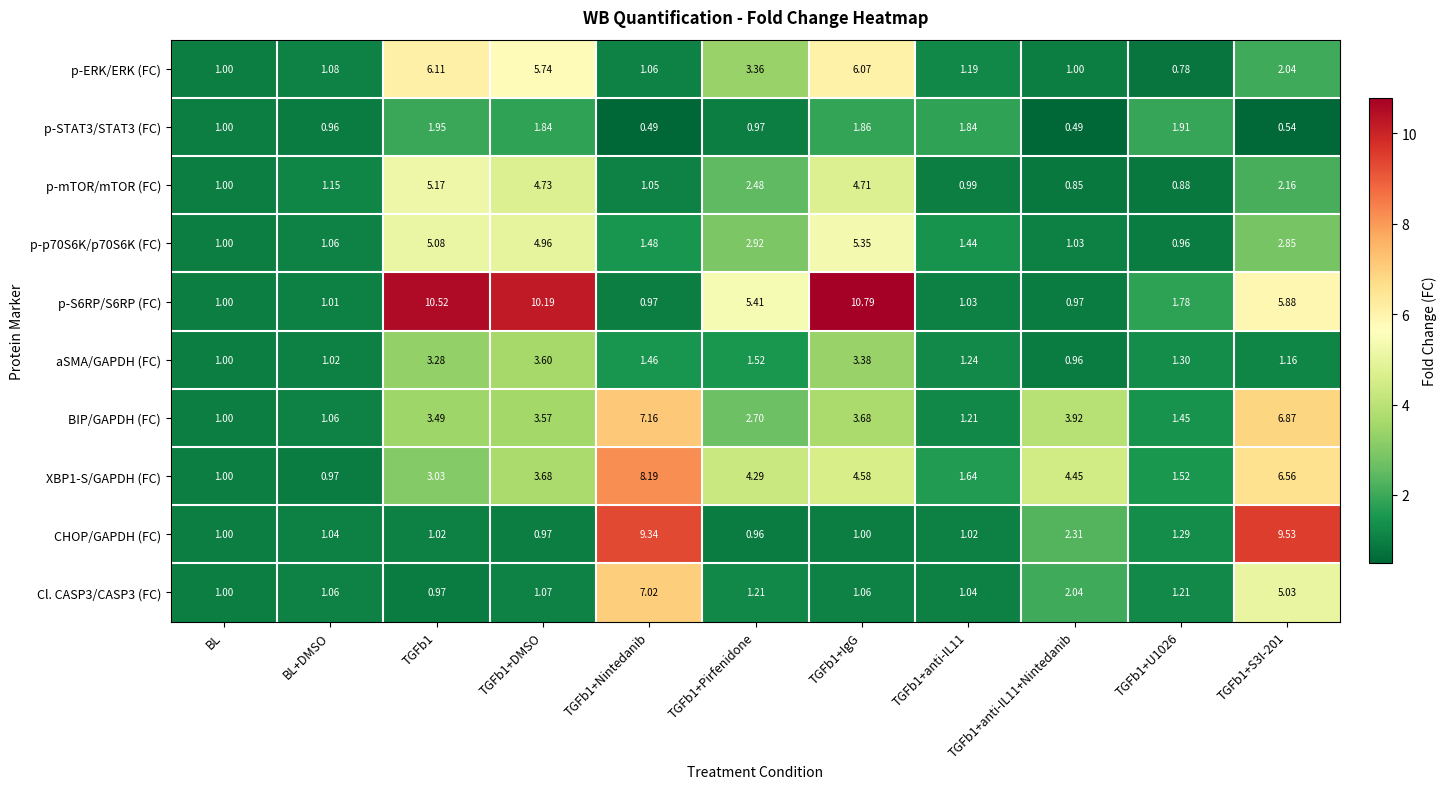

Reading left to right, extract all data points from this chart.

p-ERK/ERK (FC): BL=1.0	BL+DMSO=1.1	TGFb1=6.1	TGFb1+DMSO=5.7	TGFb1+Nintedanib=1.1	TGFb1+Pirfenidone=3.4	TGFb1+IgG=6.1	TGFb1+anti-IL11=1.2	TGFb1+anti-IL11+Nintedanib=1.0	TGFb1+U1026=0.8	TGFb1+S3I-201=2.0
p-STAT3/STAT3 (FC): BL=1.0	BL+DMSO=1.0	TGFb1=1.9	TGFb1+DMSO=1.8	TGFb1+Nintedanib=0.5	TGFb1+Pirfenidone=1.0	TGFb1+IgG=1.9	TGFb1+anti-IL11=1.8	TGFb1+anti-IL11+Nintedanib=0.5	TGFb1+U1026=1.9	TGFb1+S3I-201=0.5
p-mTOR/mTOR (FC): BL=1.0	BL+DMSO=1.1	TGFb1=5.2	TGFb1+DMSO=4.7	TGFb1+Nintedanib=1.1	TGFb1+Pirfenidone=2.5	TGFb1+IgG=4.7	TGFb1+anti-IL11=1.0	TGFb1+anti-IL11+Nintedanib=0.8	TGFb1+U1026=0.9	TGFb1+S3I-201=2.2
p-p70S6K/p70S6K (FC): BL=1.0	BL+DMSO=1.1	TGFb1=5.1	TGFb1+DMSO=5.0	TGFb1+Nintedanib=1.5	TGFb1+Pirfenidone=2.9	TGFb1+IgG=5.3	TGFb1+anti-IL11=1.4	TGFb1+anti-IL11+Nintedanib=1.0	TGFb1+U1026=1.0	TGFb1+S3I-201=2.9
p-S6RP/S6RP (FC): BL=1.0	BL+DMSO=1.0	TGFb1=10.5	TGFb1+DMSO=10.2	TGFb1+Nintedanib=1.0	TGFb1+Pirfenidone=5.4	TGFb1+IgG=10.8	TGFb1+anti-IL11=1.0	TGFb1+anti-IL11+Nintedanib=1.0	TGFb1+U1026=1.8	TGFb1+S3I-201=5.9
aSMA/GAPDH (FC): BL=1.0	BL+DMSO=1.0	TGFb1=3.3	TGFb1+DMSO=3.6	TGFb1+Nintedanib=1.5	TGFb1+Pirfenidone=1.5	TGFb1+IgG=3.4	TGFb1+anti-IL11=1.2	TGFb1+anti-IL11+Nintedanib=1.0	TGFb1+U1026=1.3	TGFb1+S3I-201=1.2
BIP/GAPDH (FC): BL=1.0	BL+DMSO=1.1	TGFb1=3.5	TGFb1+DMSO=3.6	TGFb1+Nintedanib=7.2	TGFb1+Pirfenidone=2.7	TGFb1+IgG=3.7	TGFb1+anti-IL11=1.2	TGFb1+anti-IL11+Nintedanib=3.9	TGFb1+U1026=1.4	TGFb1+S3I-201=6.9
XBP1-S/GAPDH (FC): BL=1.0	BL+DMSO=1.0	TGFb1=3.0	TGFb1+DMSO=3.7	TGFb1+Nintedanib=8.2	TGFb1+Pirfenidone=4.3	TGFb1+IgG=4.6	TGFb1+anti-IL11=1.6	TGFb1+anti-IL11+Nintedanib=4.5	TGFb1+U1026=1.5	TGFb1+S3I-201=6.6
CHOP/GAPDH (FC): BL=1.0	BL+DMSO=1.0	TGFb1=1.0	TGFb1+DMSO=1.0	TGFb1+Nintedanib=9.3	TGFb1+Pirfenidone=1.0	TGFb1+IgG=1.0	TGFb1+anti-IL11=1.0	TGFb1+anti-IL11+Nintedanib=2.3	TGFb1+U1026=1.3	TGFb1+S3I-201=9.5
Cl. CASP3/CASP3 (FC): BL=1.0	BL+DMSO=1.1	TGFb1=1.0	TGFb1+DMSO=1.1	TGFb1+Nintedanib=7.0	TGFb1+Pirfenidone=1.2	TGFb1+IgG=1.1	TGFb1+anti-IL11=1.0	TGFb1+anti-IL11+Nintedanib=2.0	TGFb1+U1026=1.2	TGFb1+S3I-201=5.0